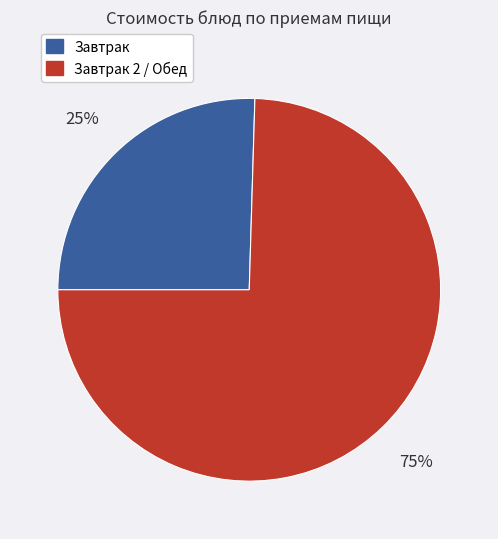

Does any single category account for the majority?

Yes